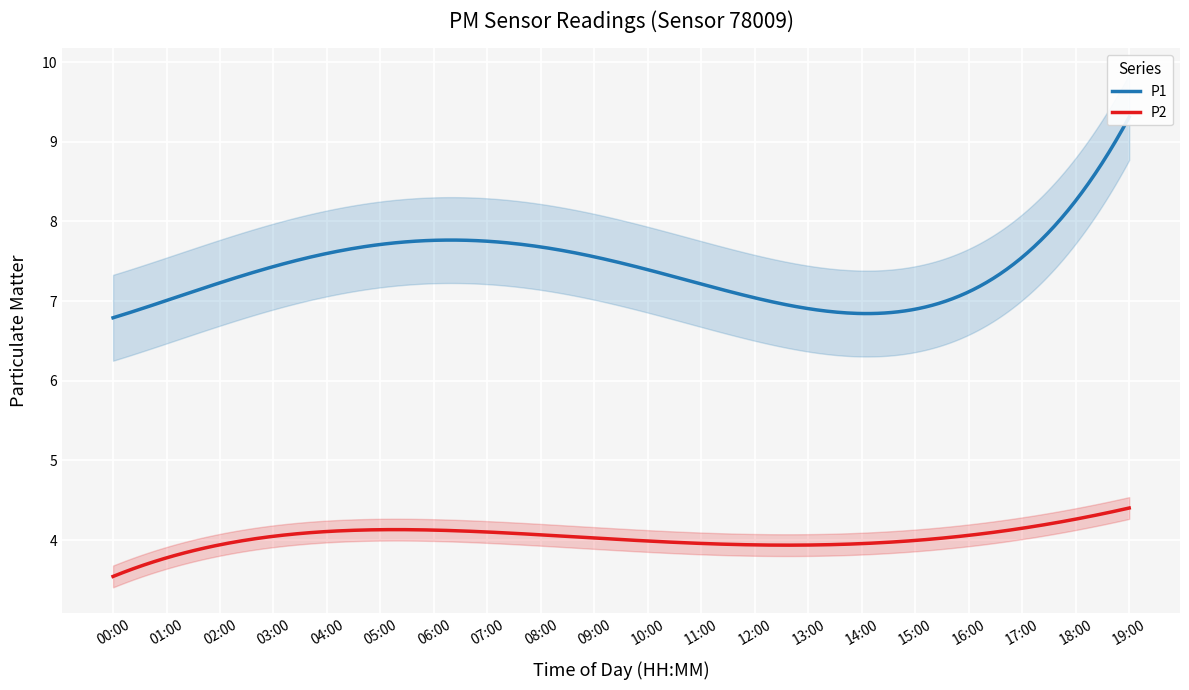

True or false: P2 and P1 intersect in this chart.

False